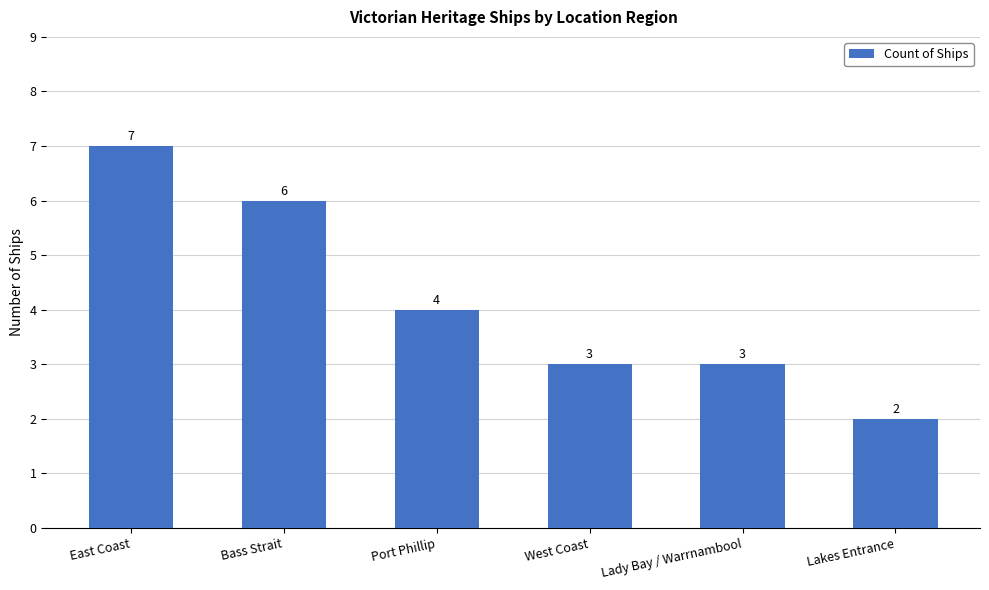

What position from the right is Port Phillip?

4